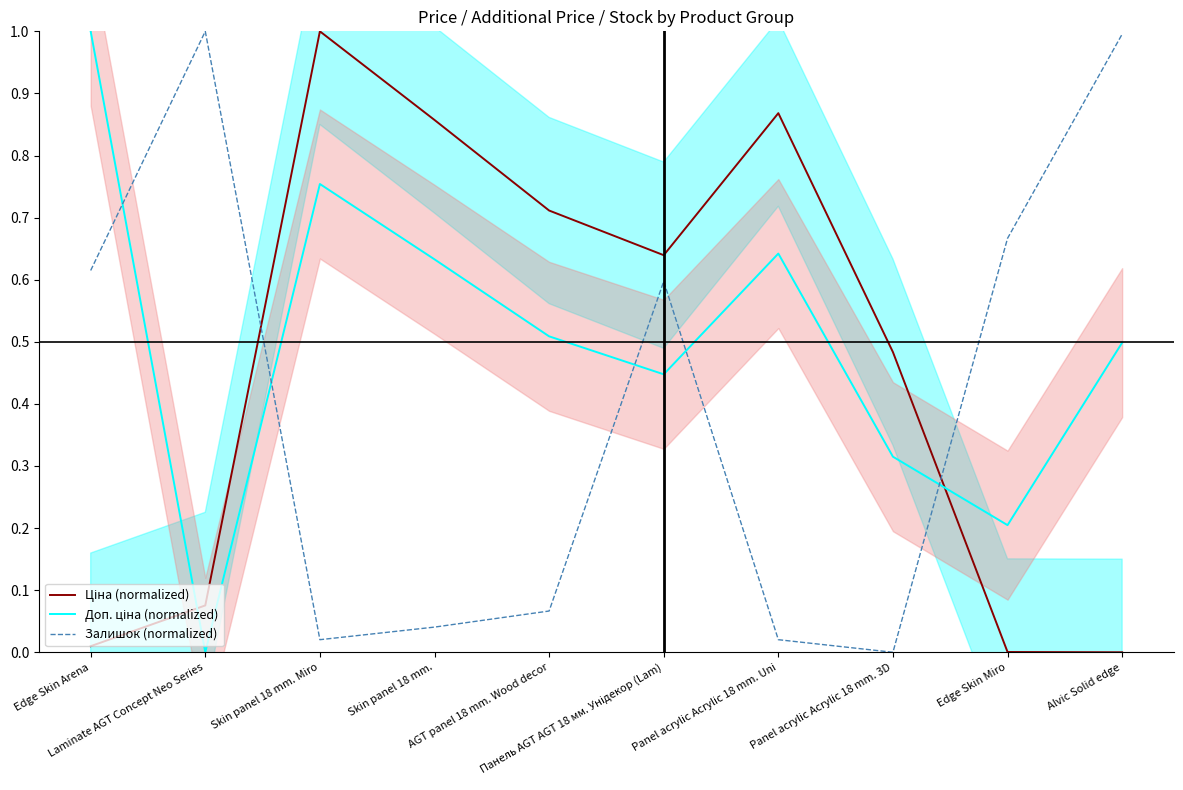

Rank the series by their maximum value, from lowest to highest.

Ціна (normalized), Доп. ціна (normalized), Залишок (normalized)